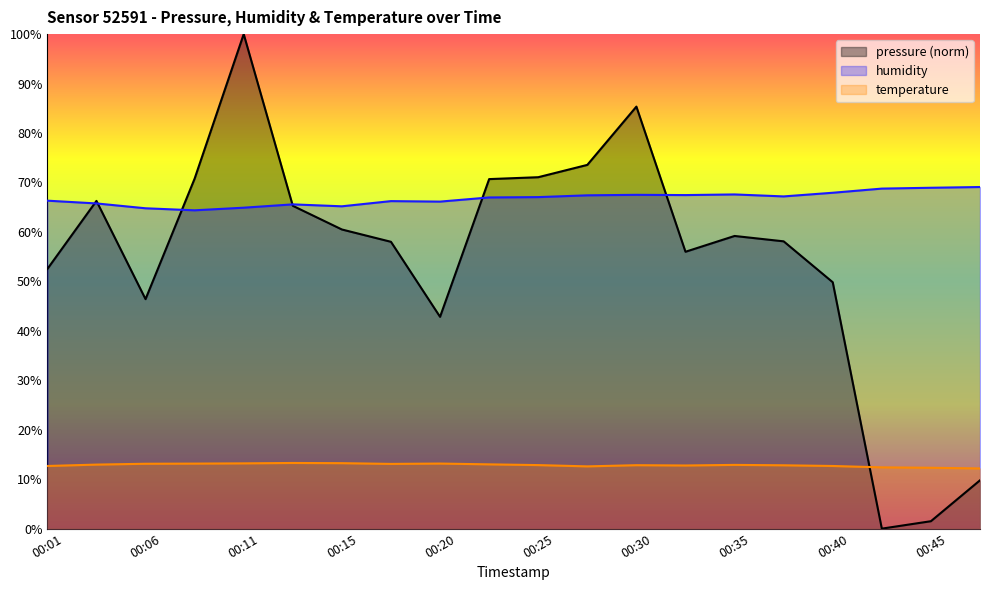

Is the value of humidity at 00:06 greater than the value of temperature at 00:11?

Yes